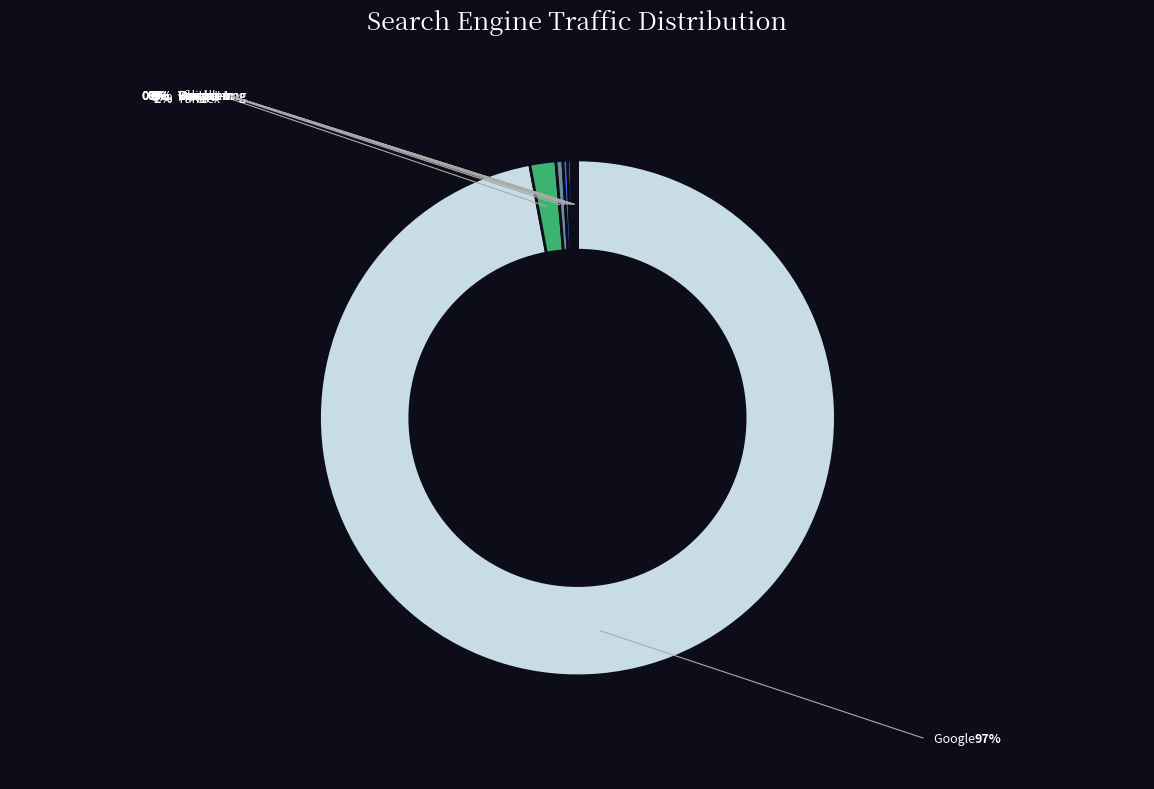

True or false: Live.com accounts for 14% of the total.

False